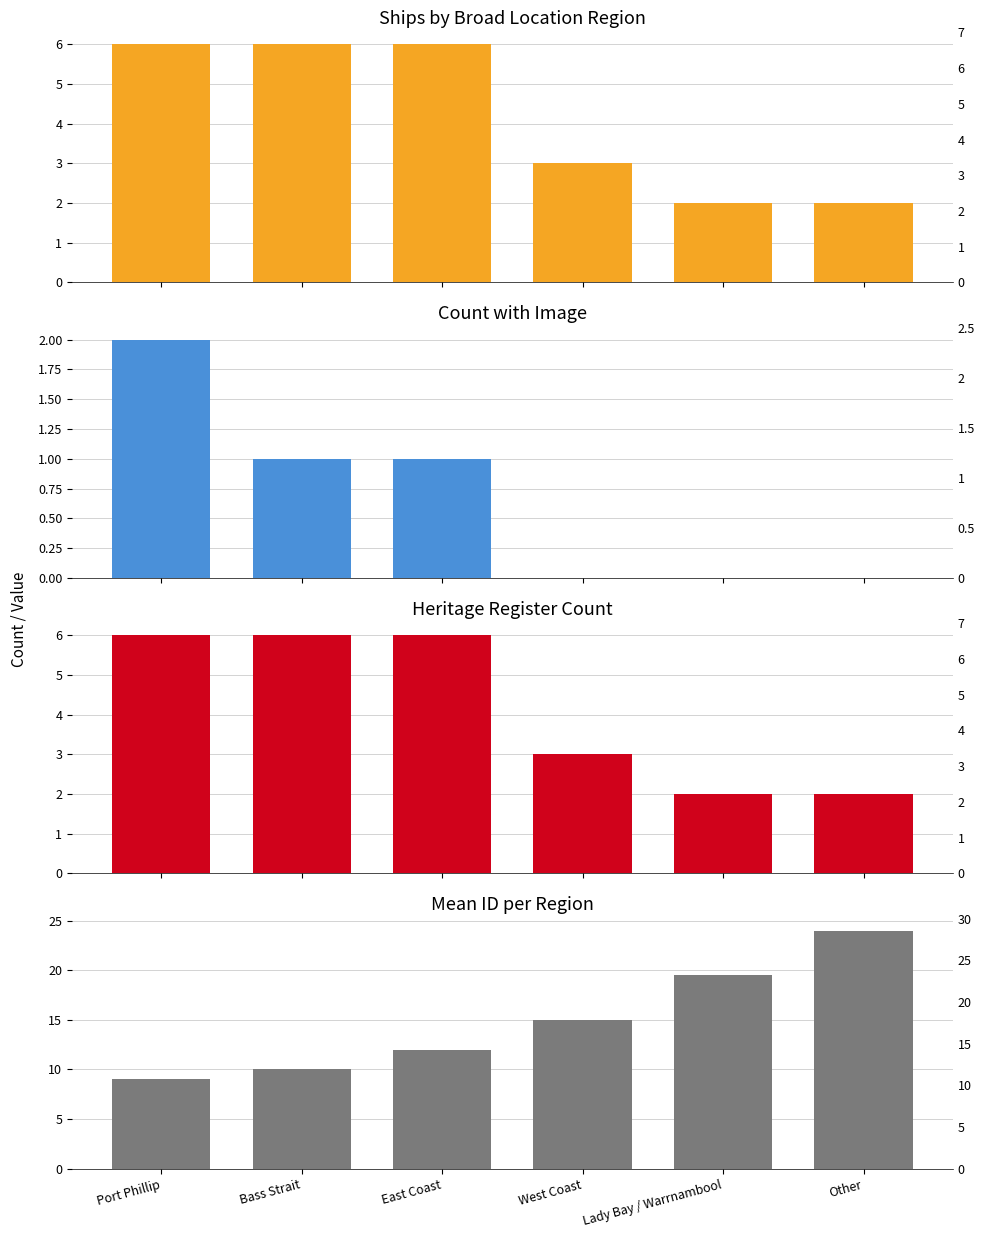

Which series changed the most between West Coast and Other?

Mean ID per Region